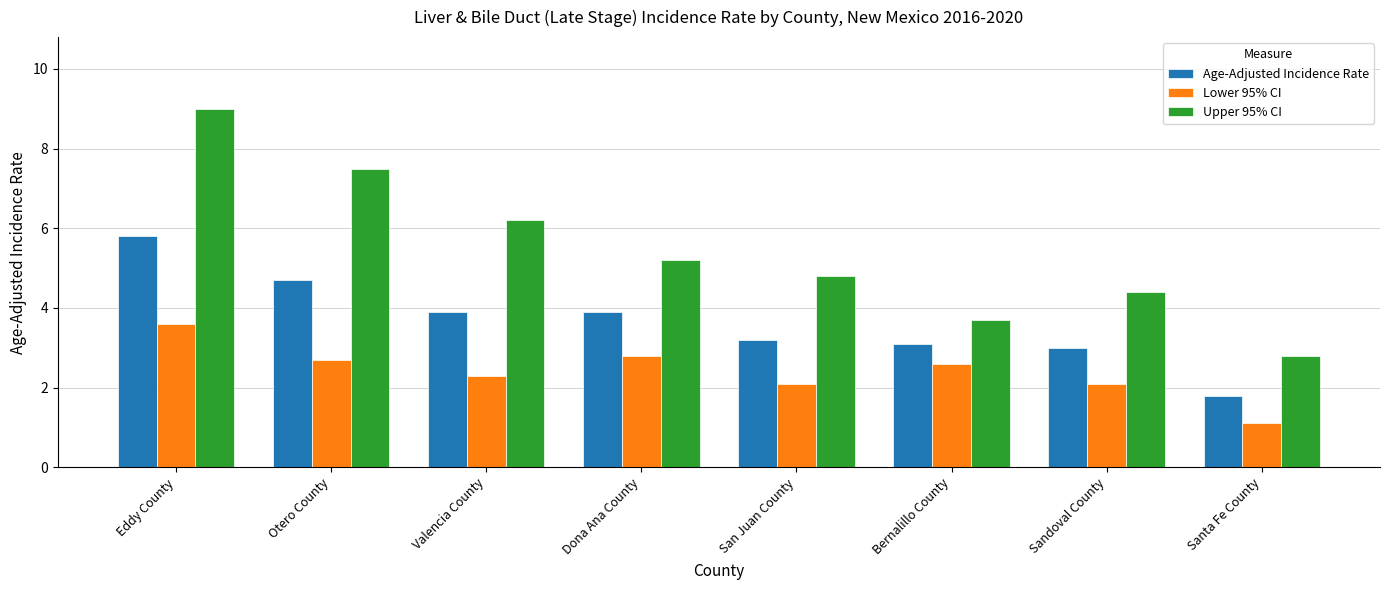

What is the total value across all series at Eddy County?

18.4